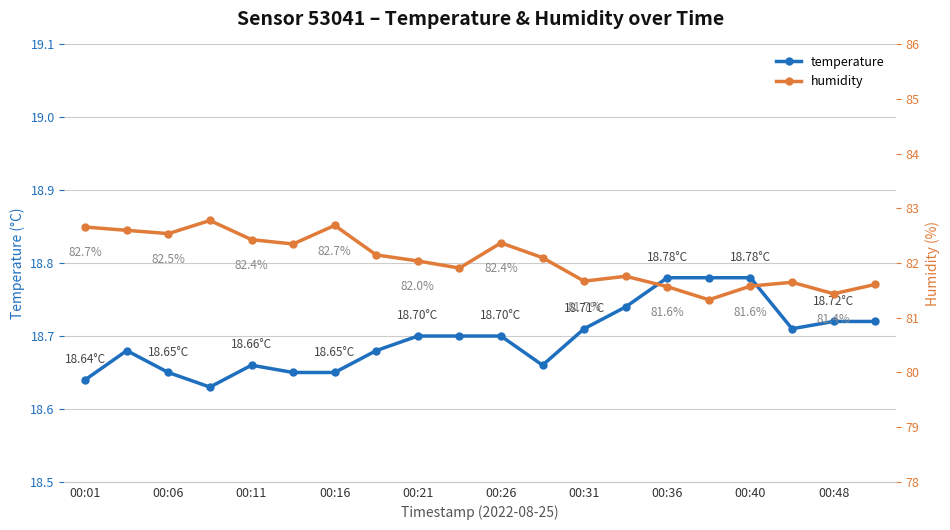

True or false: temperature has more than 1 points higher than both neighbors.

True